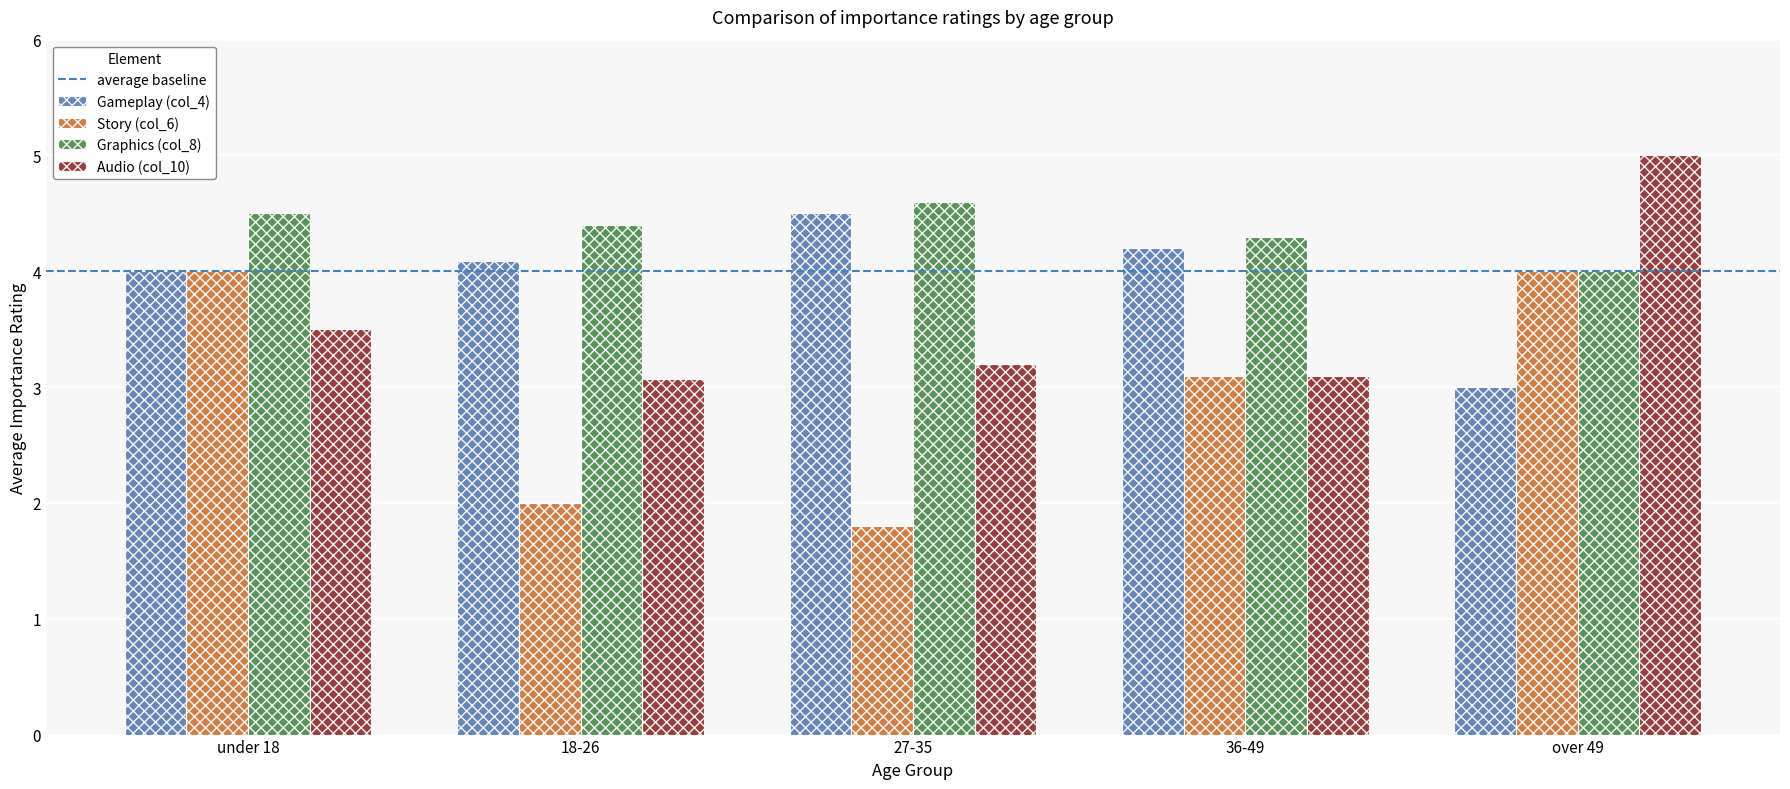

The Story (col_6) series shows 2.7 at 18-26. True or false?

False